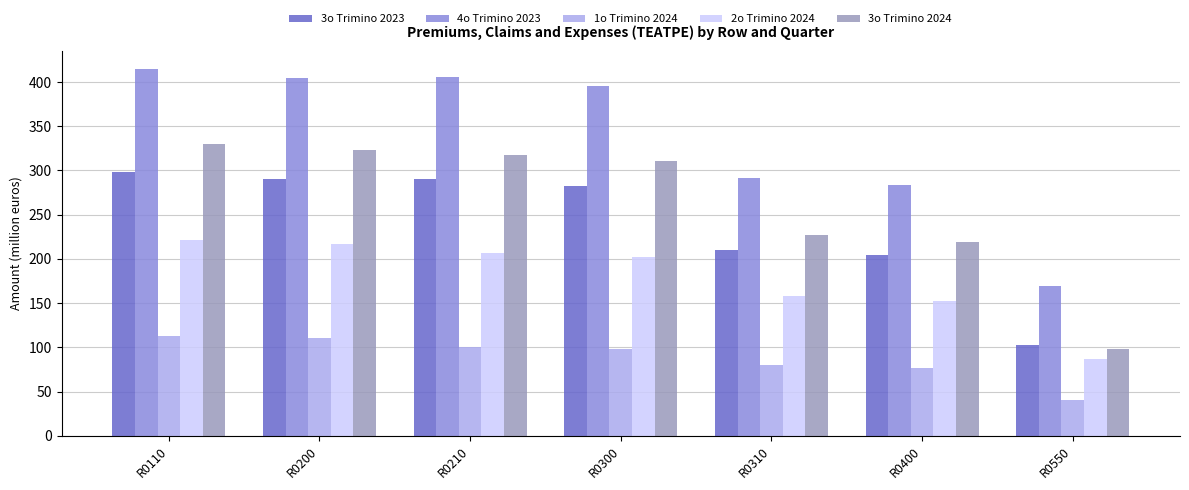

What is the value of the 4o Trimino 2023 bar at the 7th from the left?

169.8